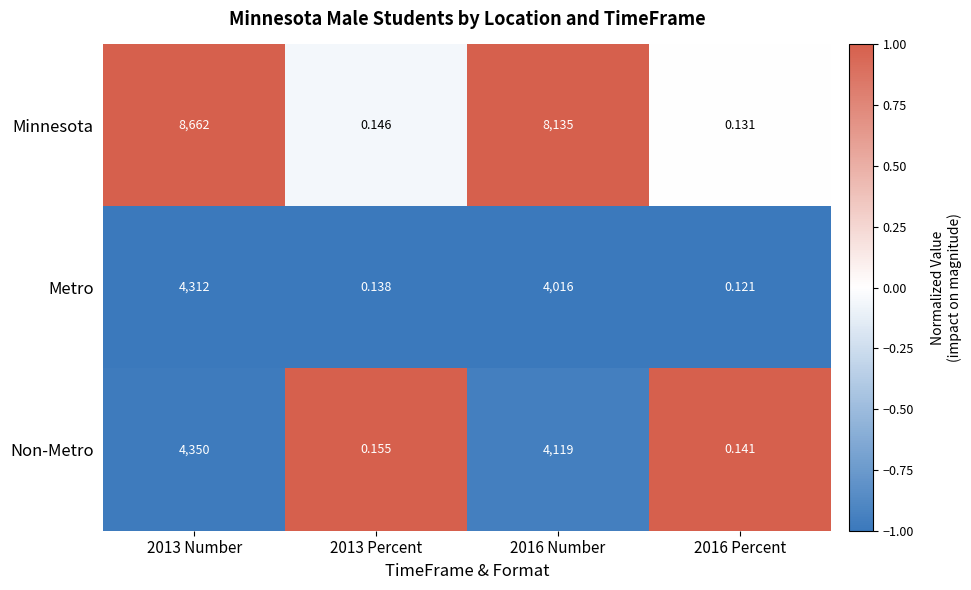

What is the spread (max minus min) of values at 2013 Number?

4350.0